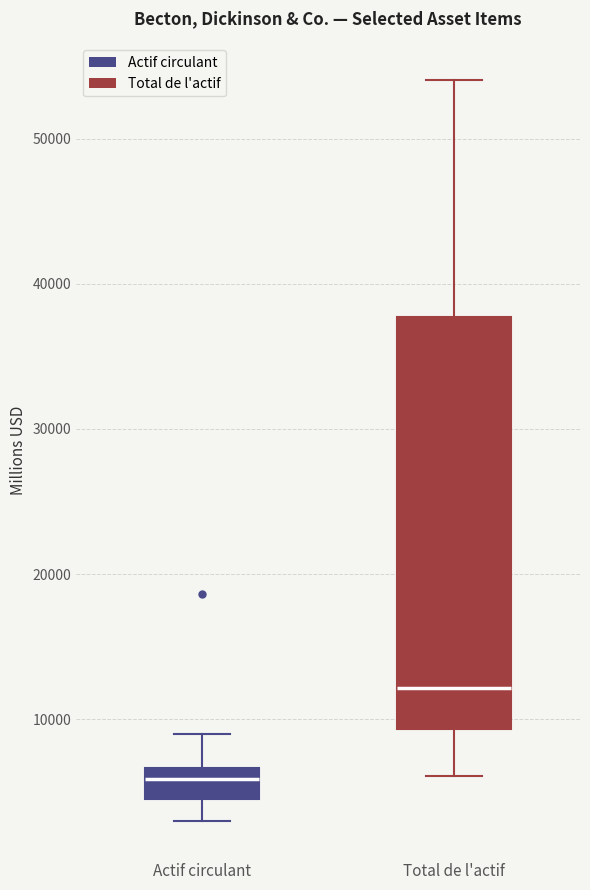

Which box's median line is the highest?

Total de l'actif